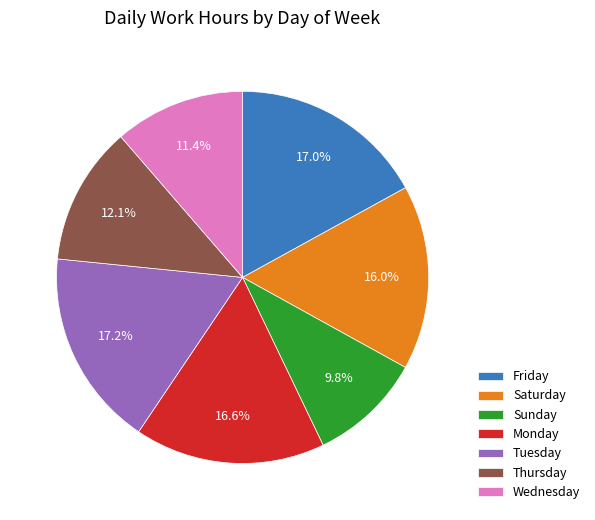

To the nearest percent, what is the difference between the largest and smallest slice percentages?

7%